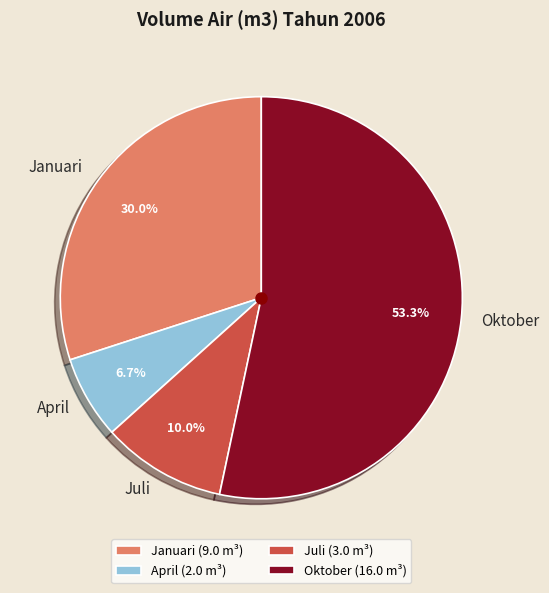

What percentage is the Juli slice, to the nearest percent?

10%